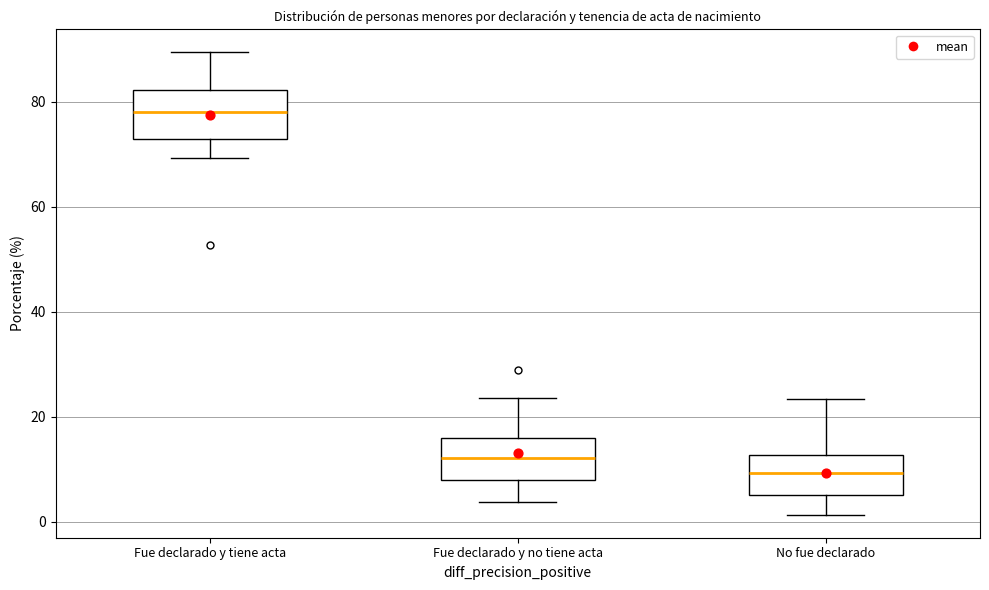

Which box's median line is the lowest?

No fue declarado